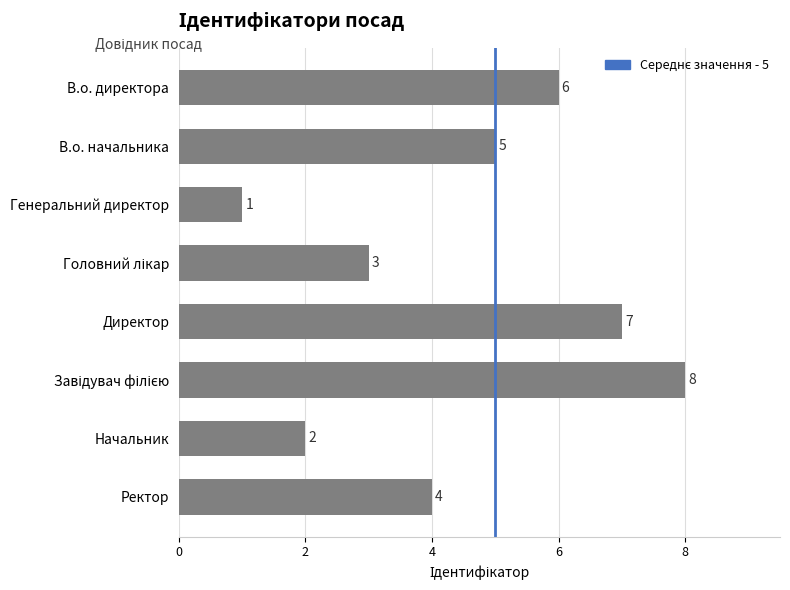

How many values are between 3 and 7?

5